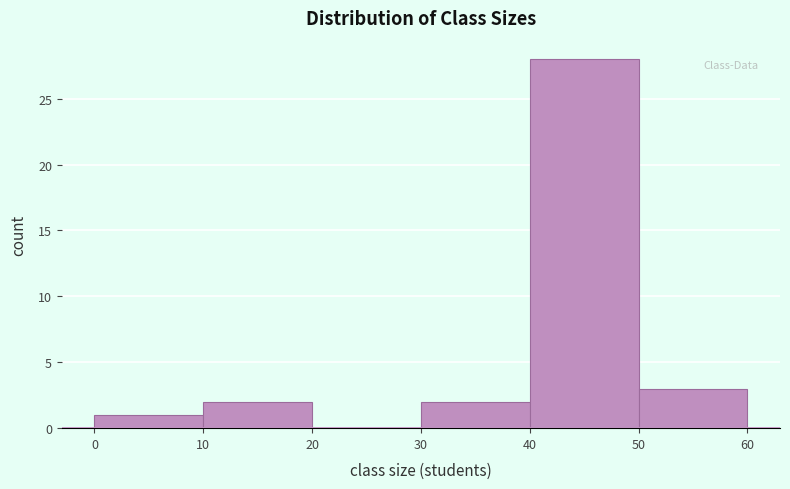

Reading left to right, transcribe this chart: for each bar, give the range it covers on the x-axis and its height. The values are not printed on the chart, so give them approximately, as read against the axis.

0 to 10: 1
10 to 20: 2
20 to 30: 0
30 to 40: 2
40 to 50: 28
50 to 60: 3